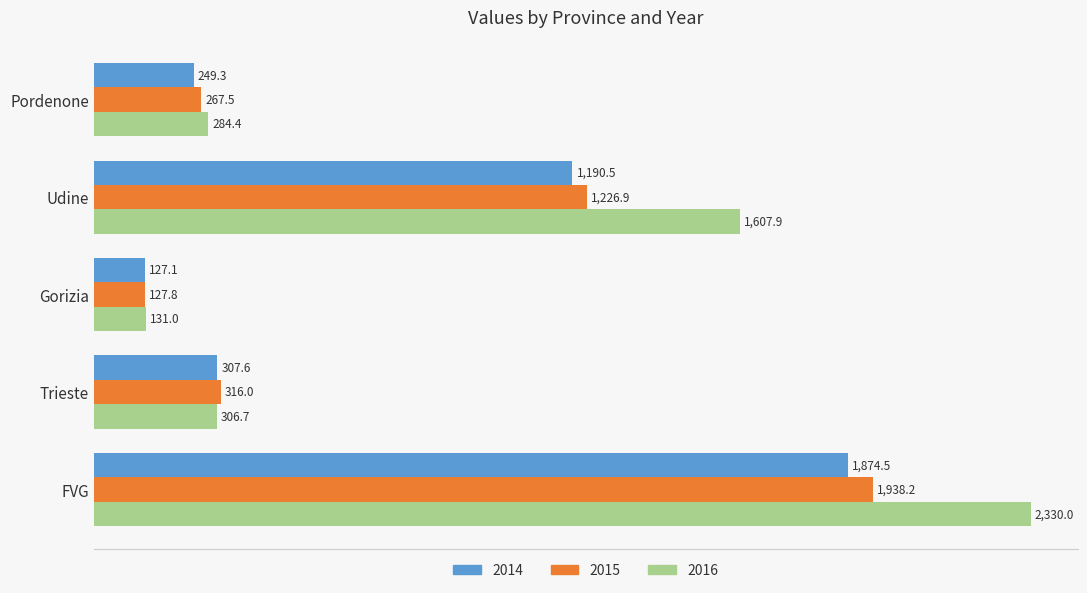

What is the sum of the 2016 values at FVG and Trieste?

2636.7